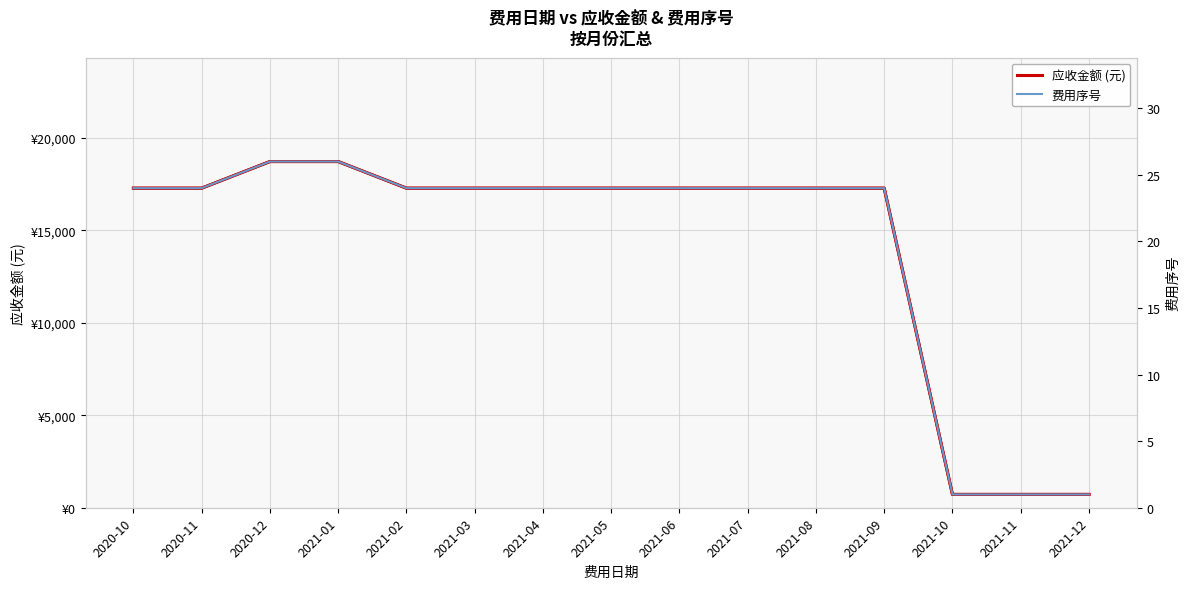

What is the difference between the maximum and second lowest values in the 费用序号 series?

25